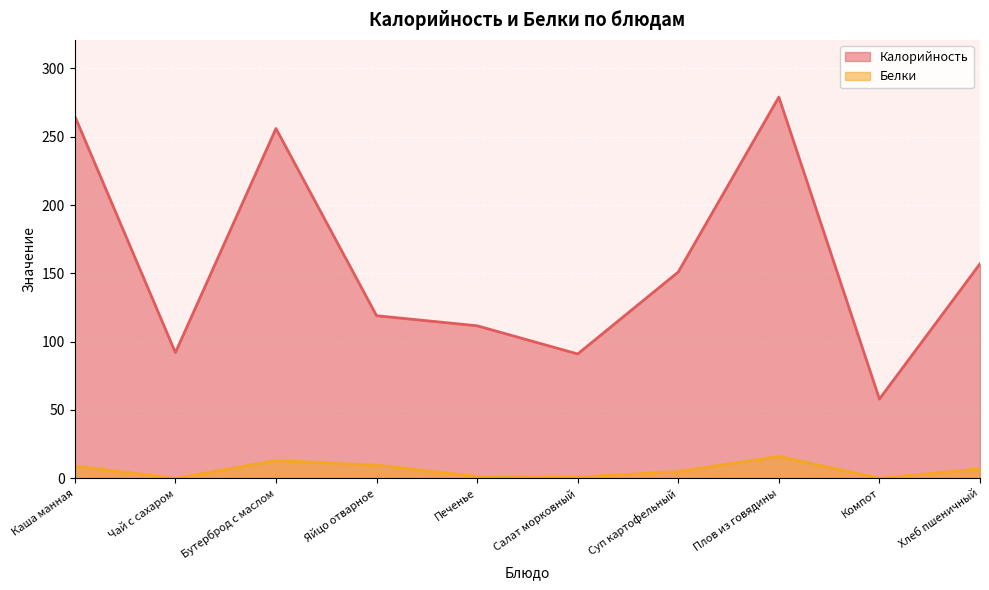

List the series in order of their overall mean, lowest first.

Белки, Калорийность